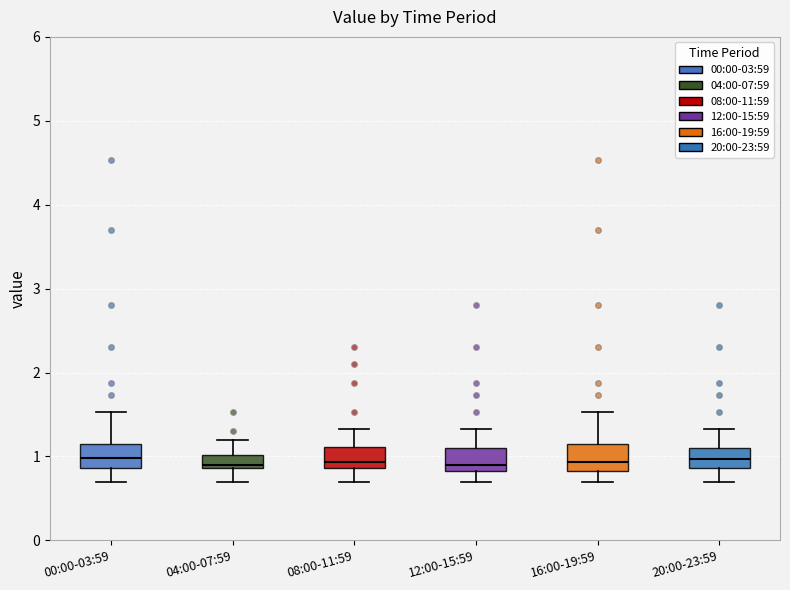

Reading left to right, read every box against the y-axis: the position of its median line, the range the box covers, and the ends of its whiskers. The values are not printed on the chart, so give them approximately, as read against the axis.

00:00-03:59: median 1.0, box 0.9 to 1.1, whiskers 0.7 to 1.5
04:00-07:59: median 0.9 (just above the box's lower edge), box 0.9 to 1.0, whiskers 0.7 to 1.2
08:00-11:59: median 0.9 (just above the box's lower edge), box 0.9 to 1.1, whiskers 0.7 to 1.3
12:00-15:59: median 0.9, box 0.8 to 1.1, whiskers 0.7 to 1.3
16:00-19:59: median 0.9, box 0.8 to 1.1, whiskers 0.7 to 1.5
20:00-23:59: median 1.0, box 0.9 to 1.1, whiskers 0.7 to 1.3